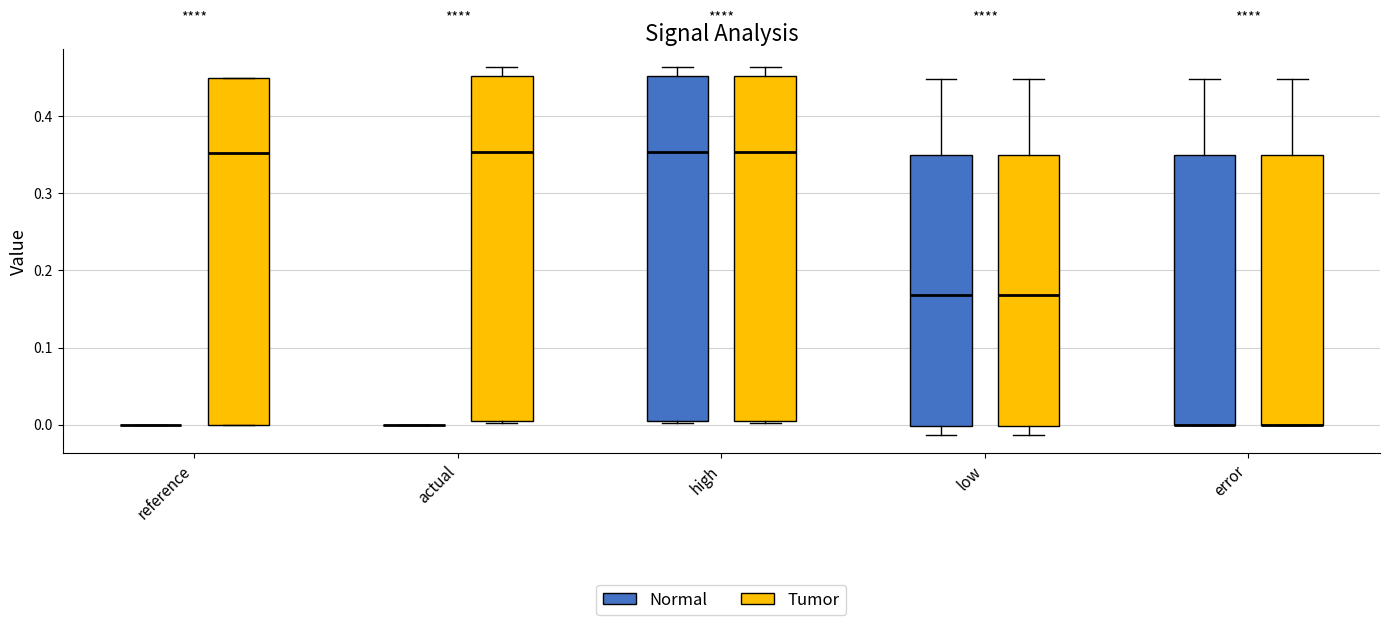

Where is the lower edge of the box for high (Tumor) on the y-axis? The values are not printed on the chart, so give them approximately, as read against the axis.

0.00